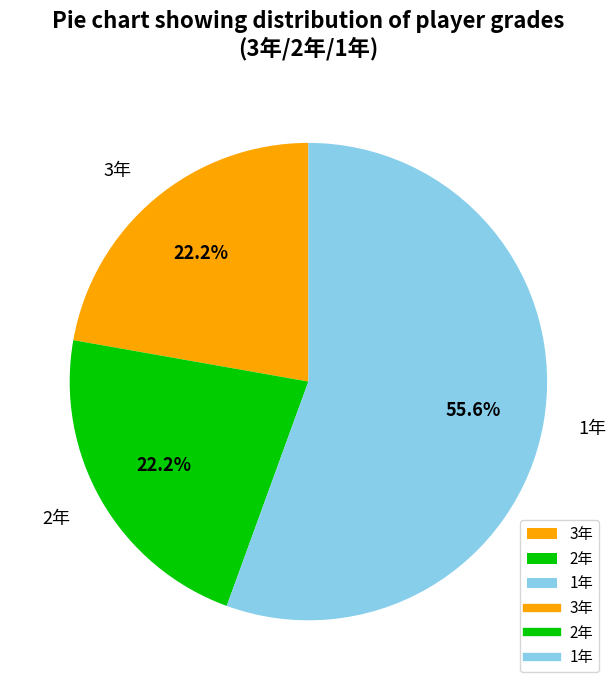

How much of the chart is everything except 1年?

44.4%